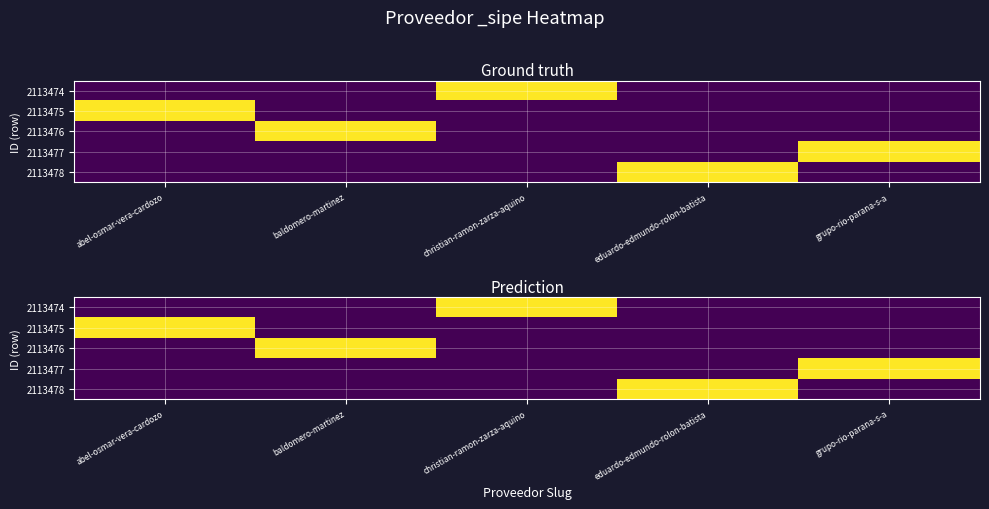

At which category is the sum across all series the highest?

abel-osmar-vera-cardozo